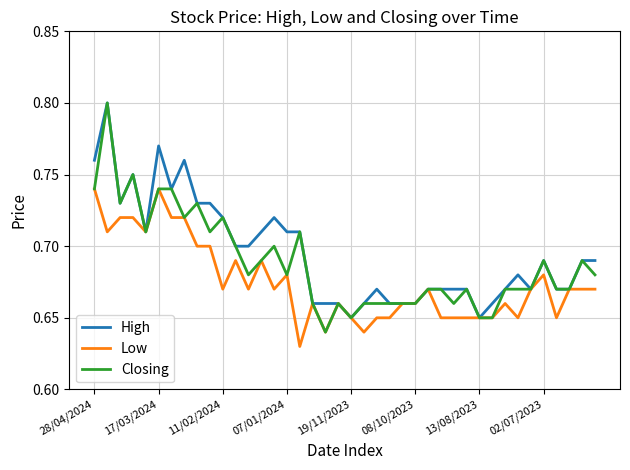

Which series has the widest spread of values?

Closing